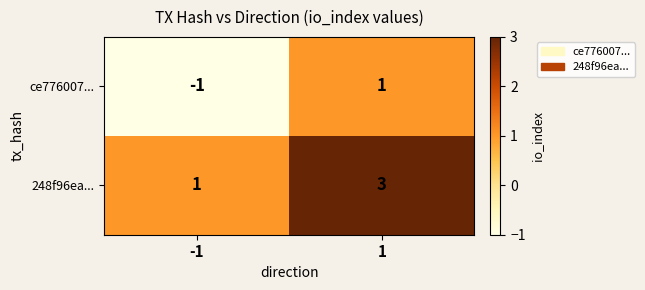

What is the spread (max minus min) of values at 1?

2